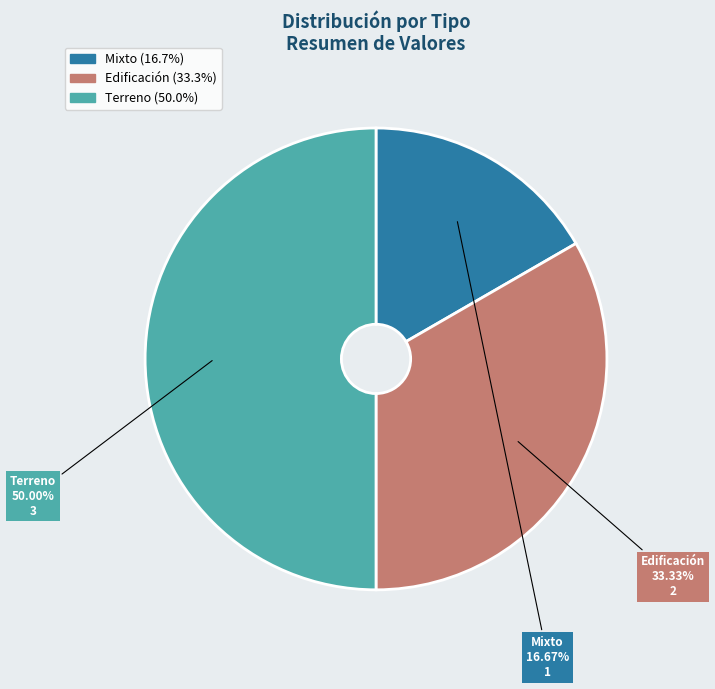

Is the sum of Mixto and Terreno greater than half?

Yes